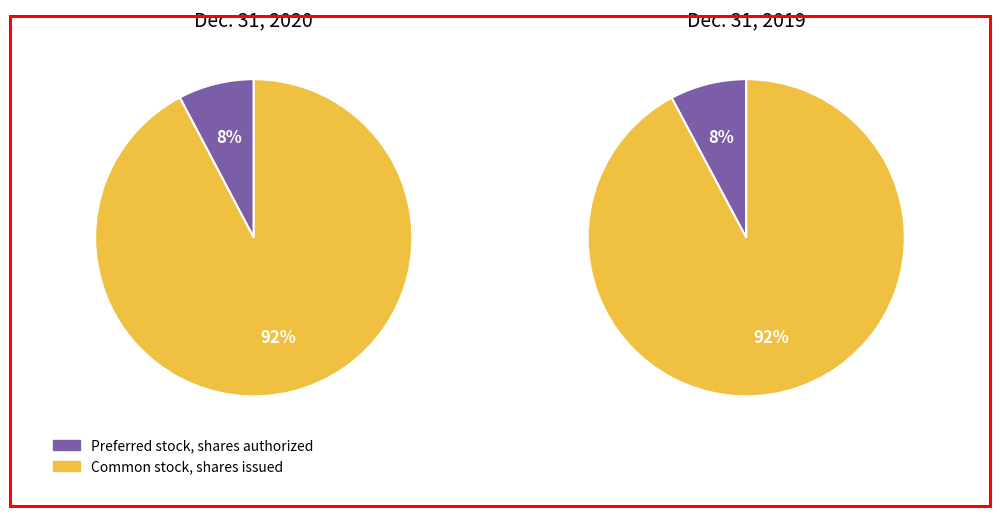

To the nearest percent, what portion does Common stock, shares issued represent?

92%